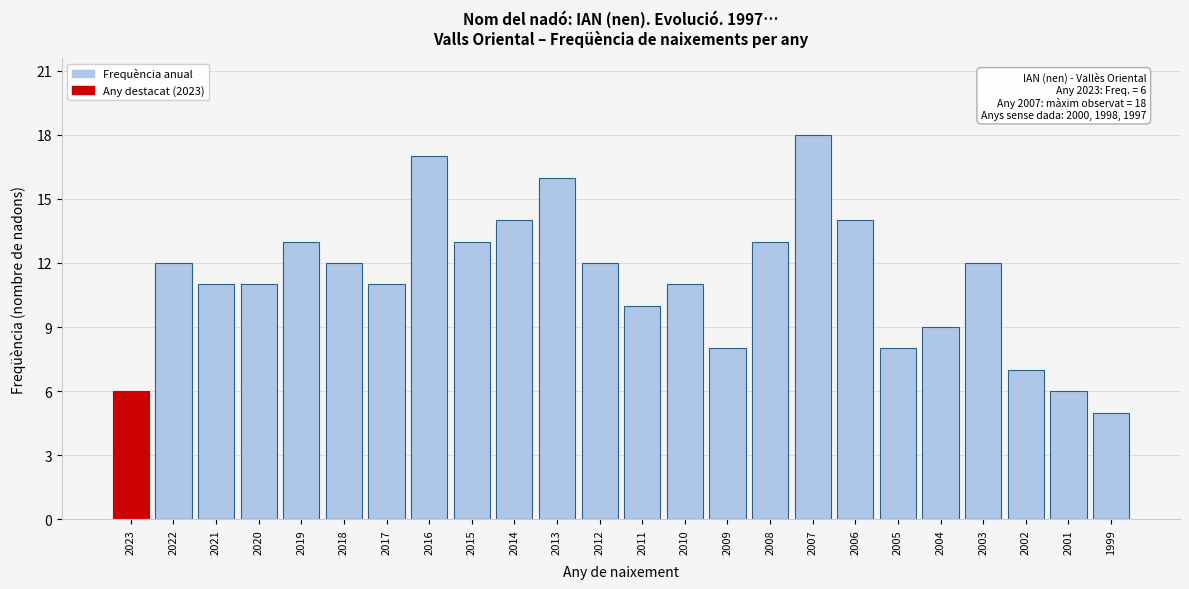

Reading left to right, list all the values displayed in this chart.

6	12	11	11	13	12	11	17	13	14	16	12	10	11	8	13	18	14	8	9	12	7	6	5